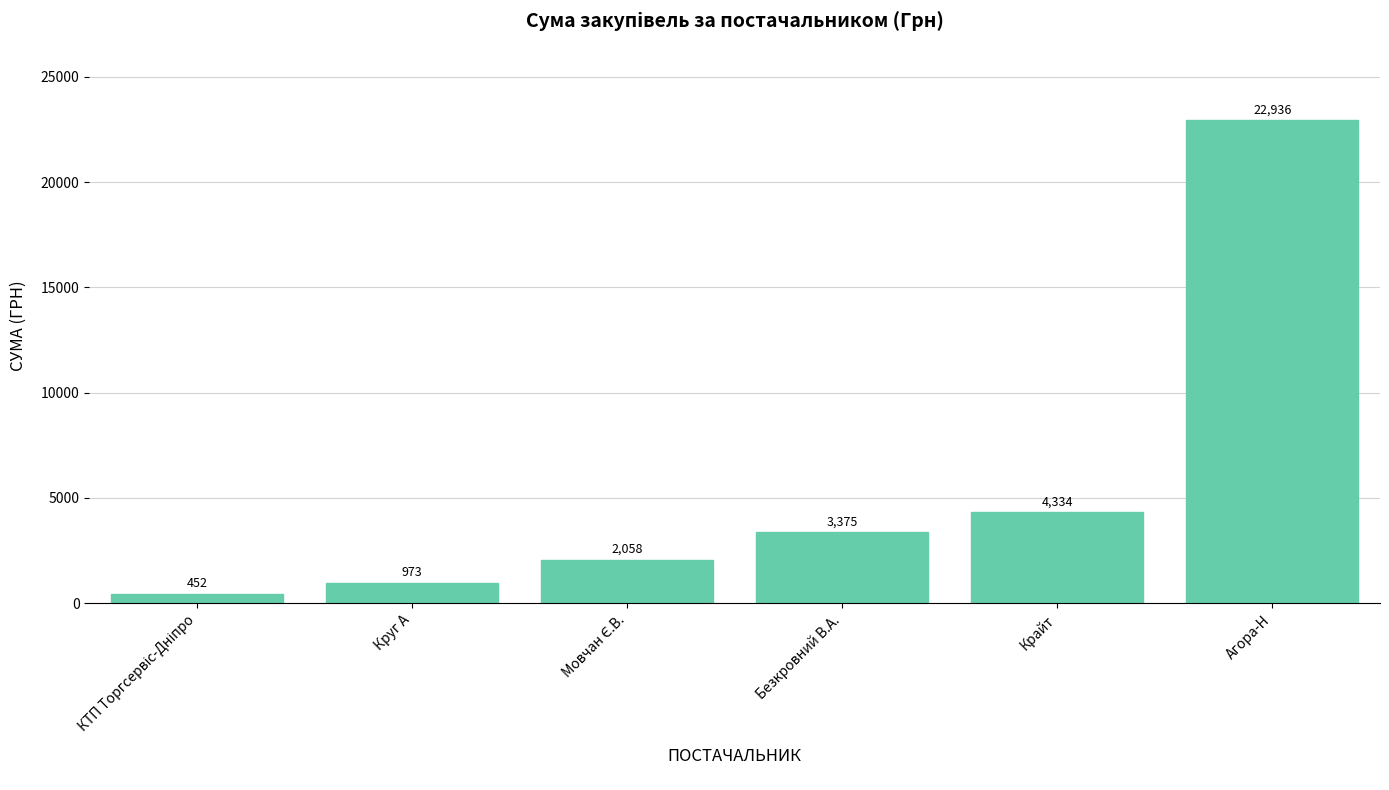

What is the average value?

5688.0